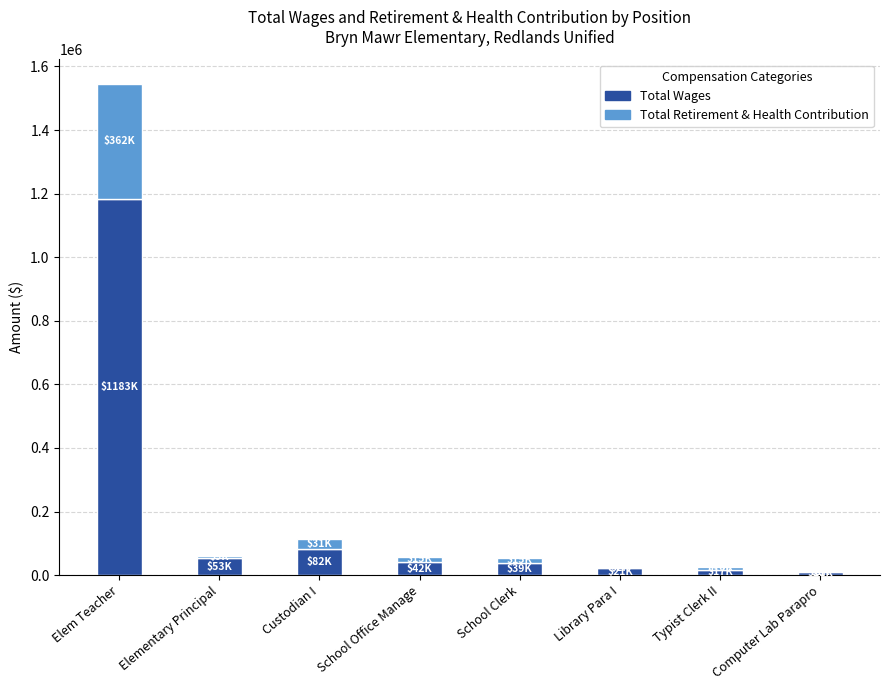

At which category is the sum across all series the highest?

Elem Teacher